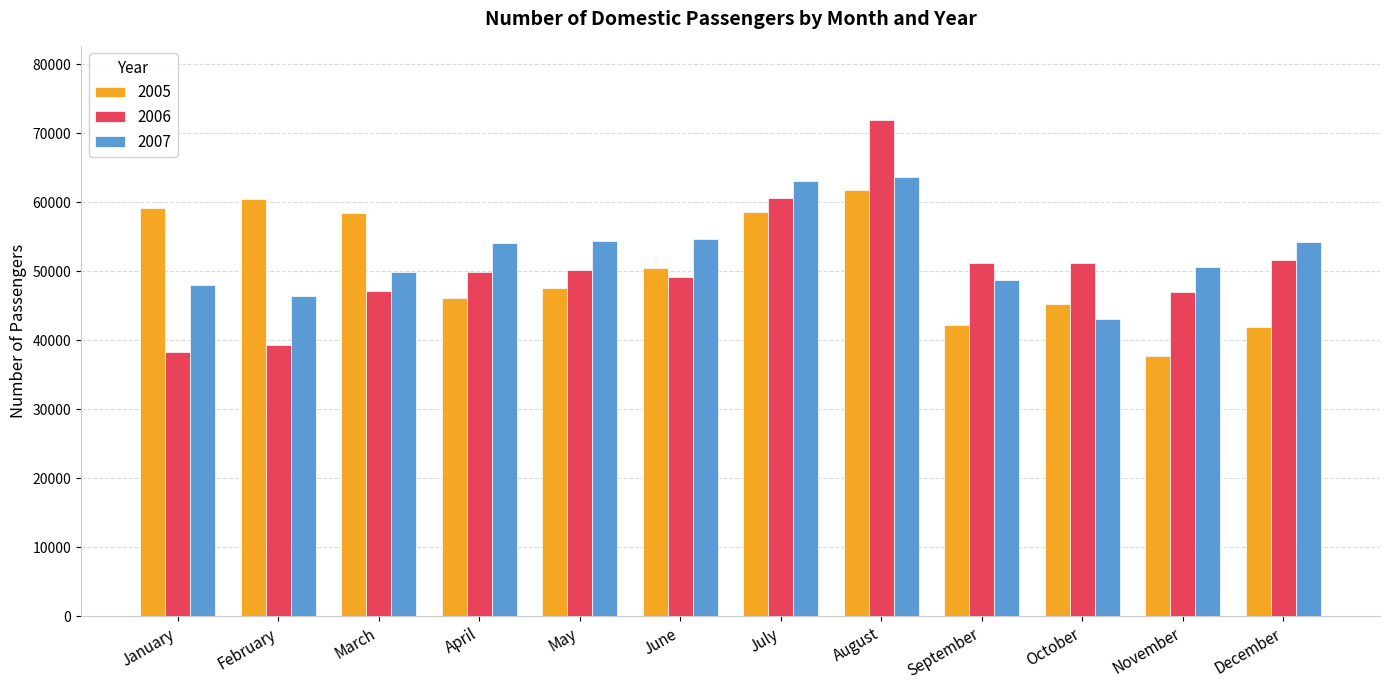

True or false: 2006 has a value of 51644 at December.

True